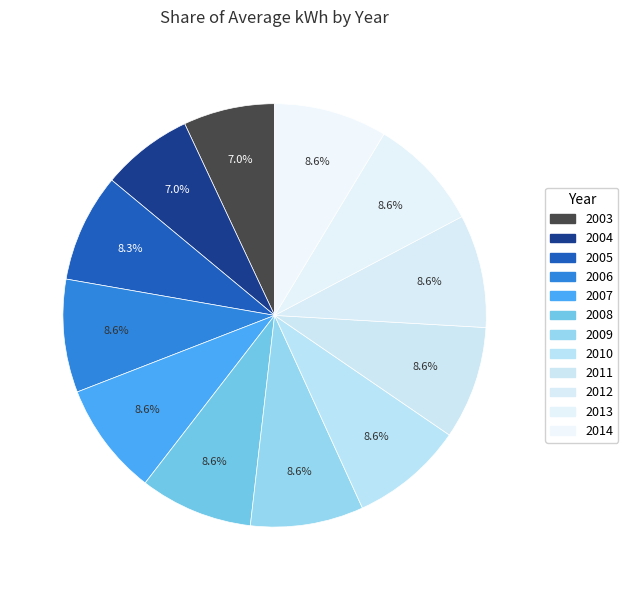

How many segments does this pie chart have?

12